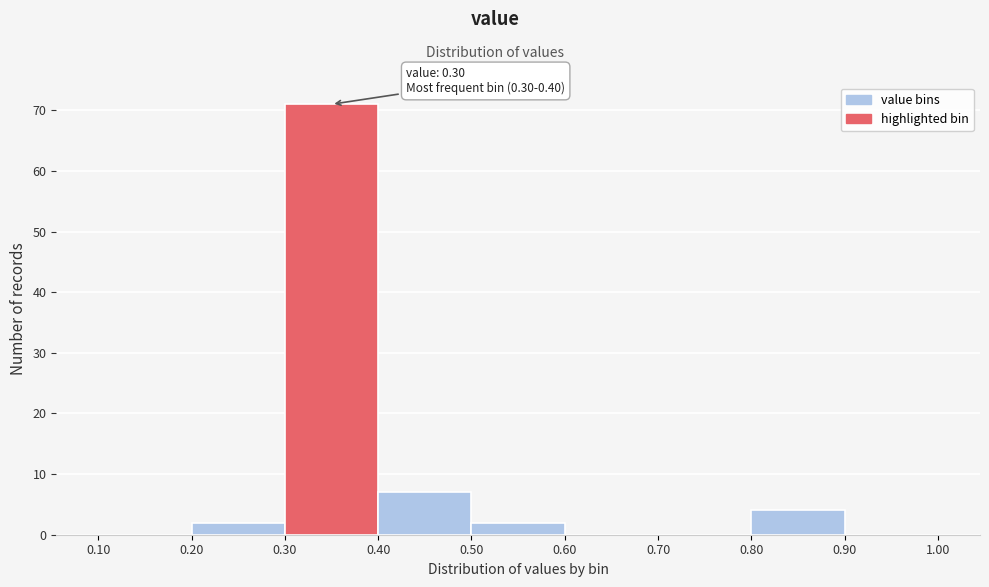

Over which range of the x-axis is the bar tallest?

0.30 to 0.40